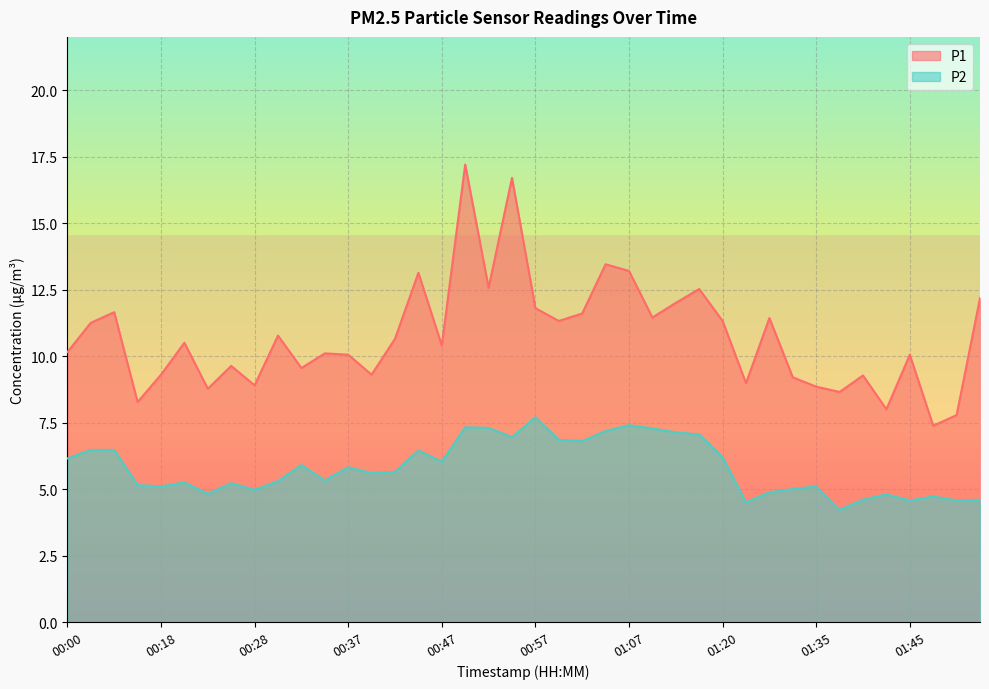

True or false: P2 has a value of 7.3 at 01:38.

False